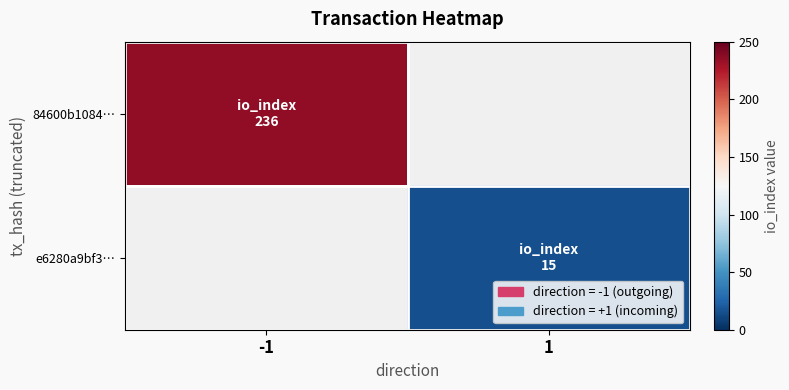

Reading left to right, list all the values displayed in this chart.

84600b1084…: -1=236	1=0
e6280a9bf3…: -1=0	1=15